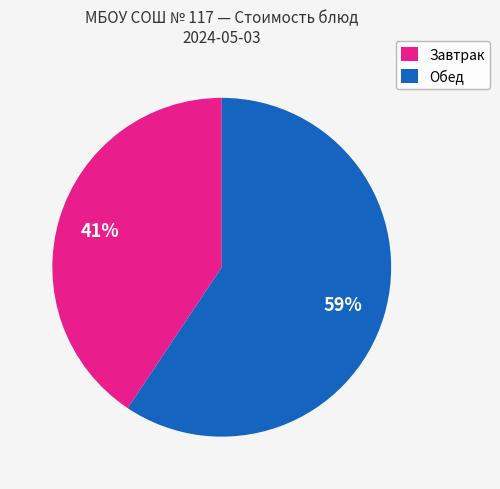

What is the smallest slice in the pie chart?

Завтрак